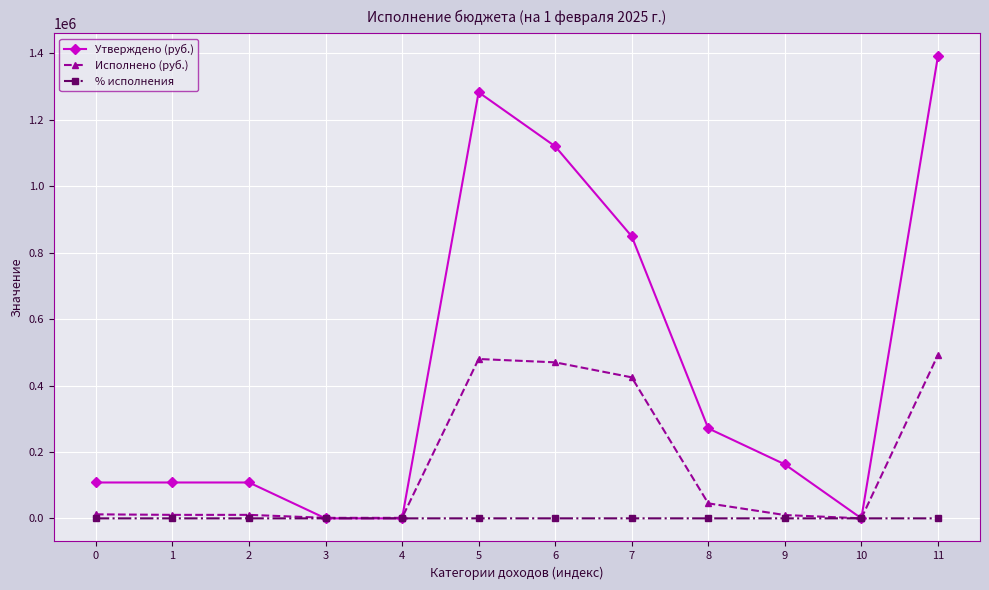

Read the % исполнения value at 7.

50.0